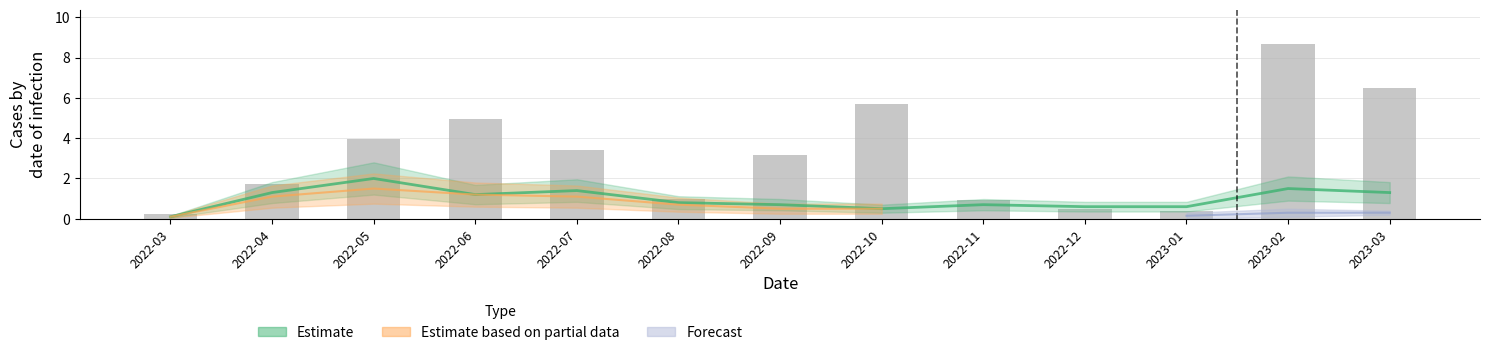

What is the value of the 11th bar from the left?

0.4